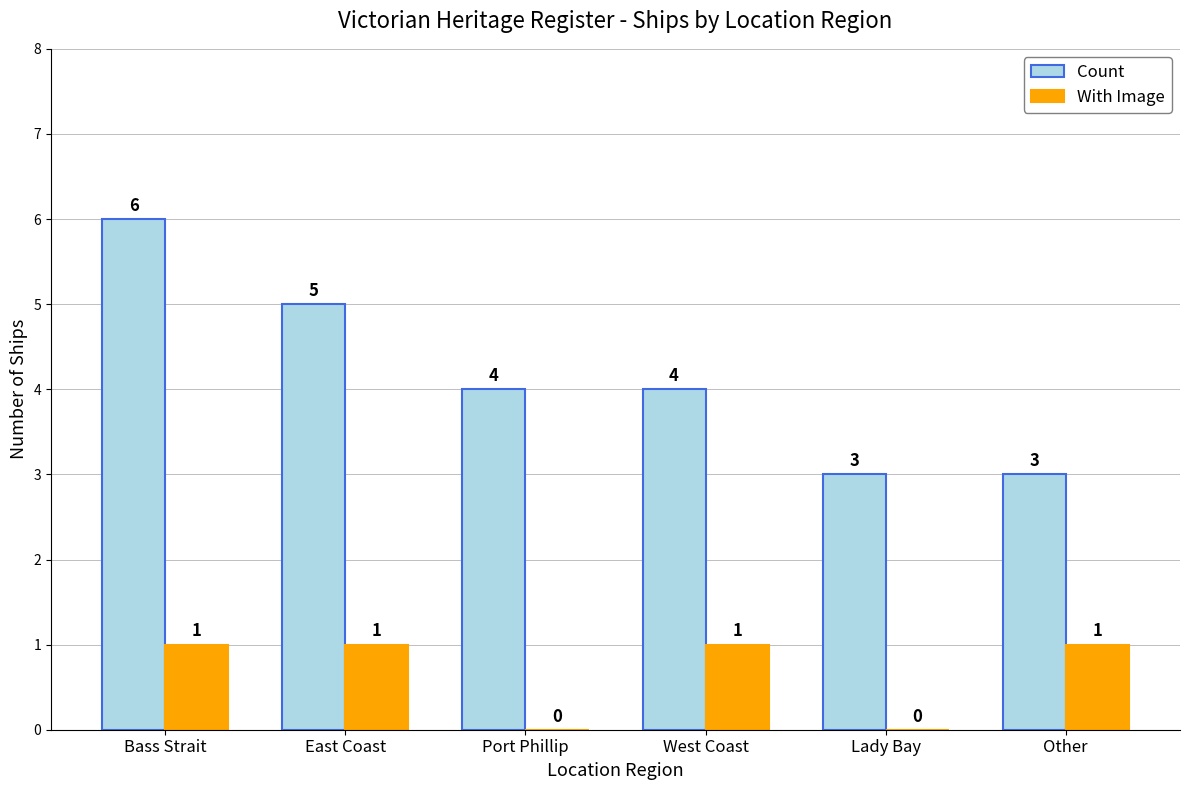

Count the number of categories in the chart.

6